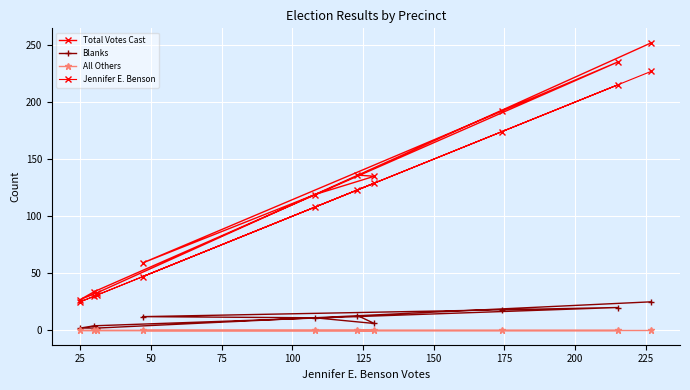

Count the number of categories in the chart.

10